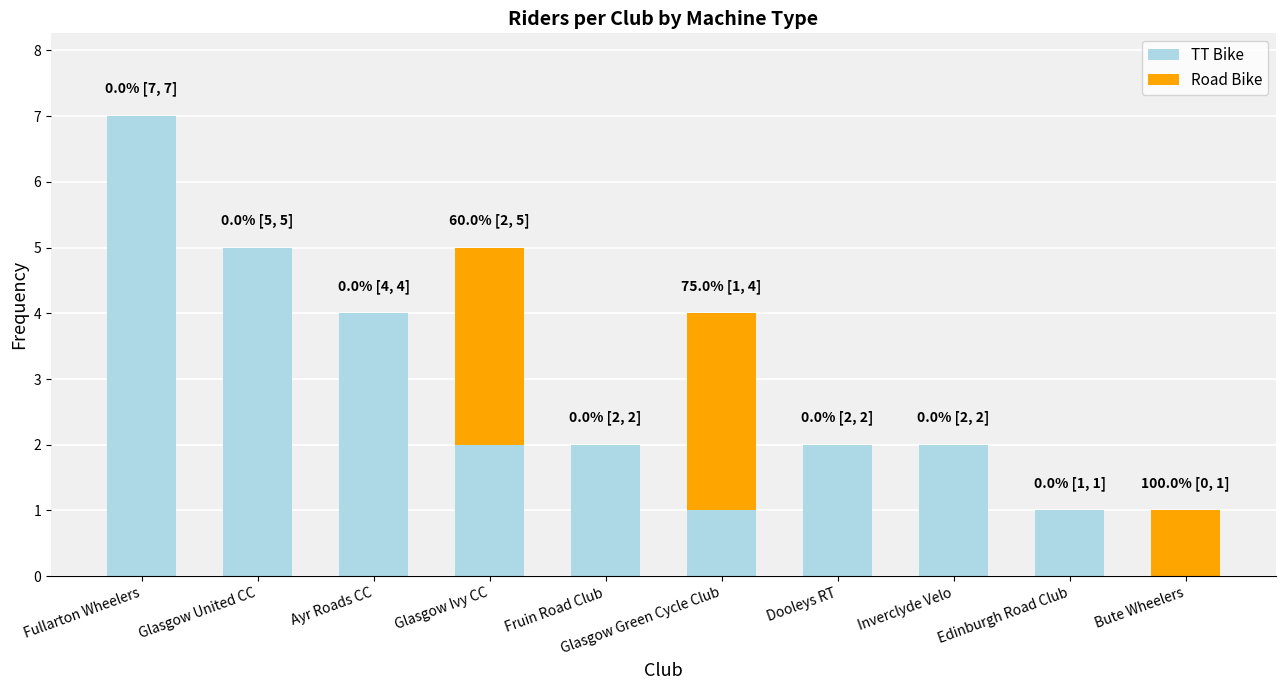

What is the total value across all series at Glasgow Green Cycle Club?

4